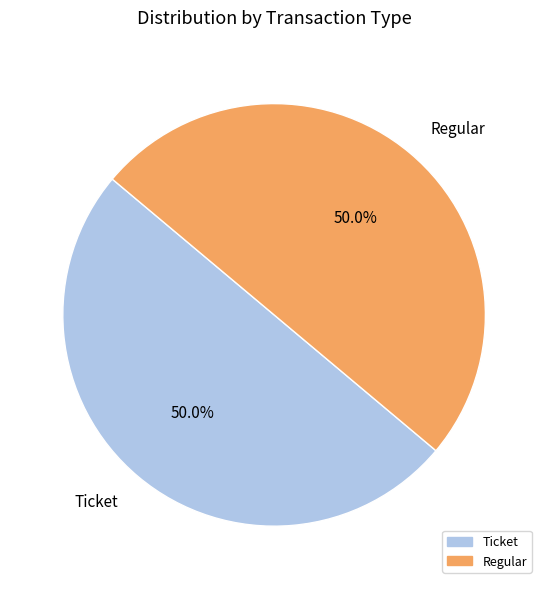

Approximately how many times larger is the value at Regular compared to Ticket?

1.0